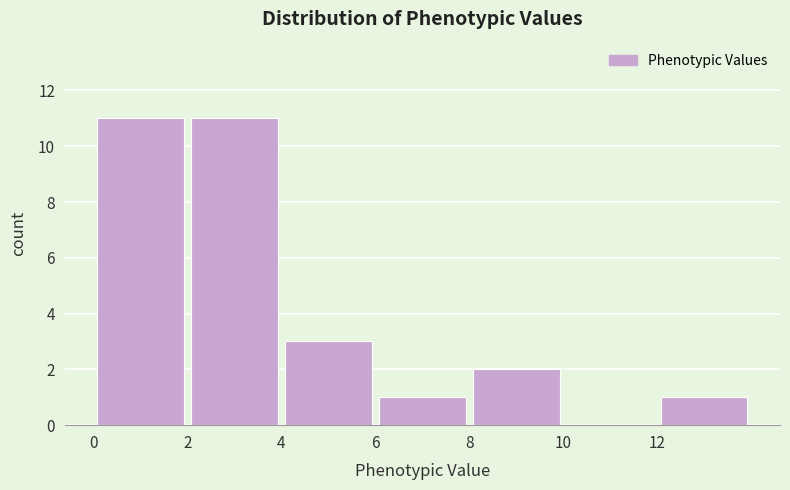

How tall is the bar that spans 12 to 14 on the x-axis? The values are not printed on the chart, so give them approximately, as read against the axis.

1